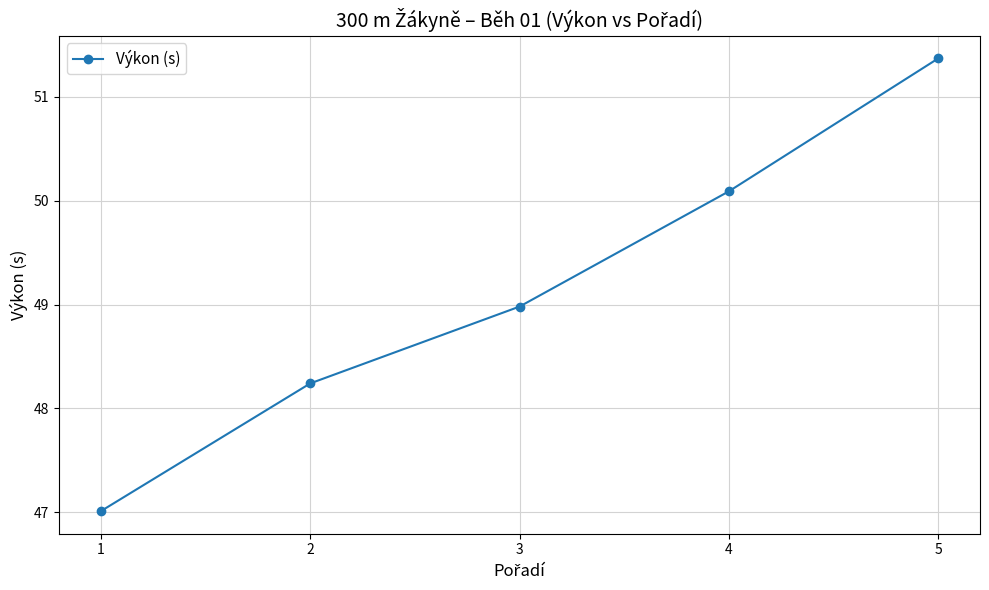

What is the change in value from 2 to 3?

+0.7